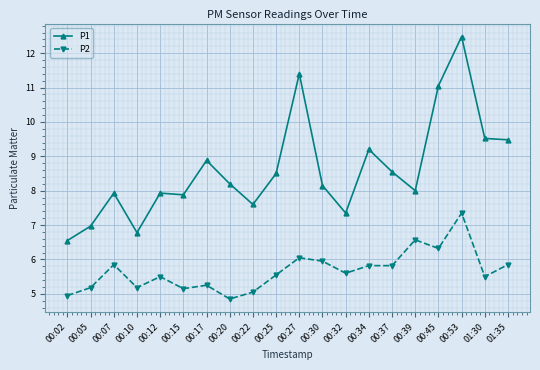

The P2 series shows 1.5 at 00:53. True or false?

False